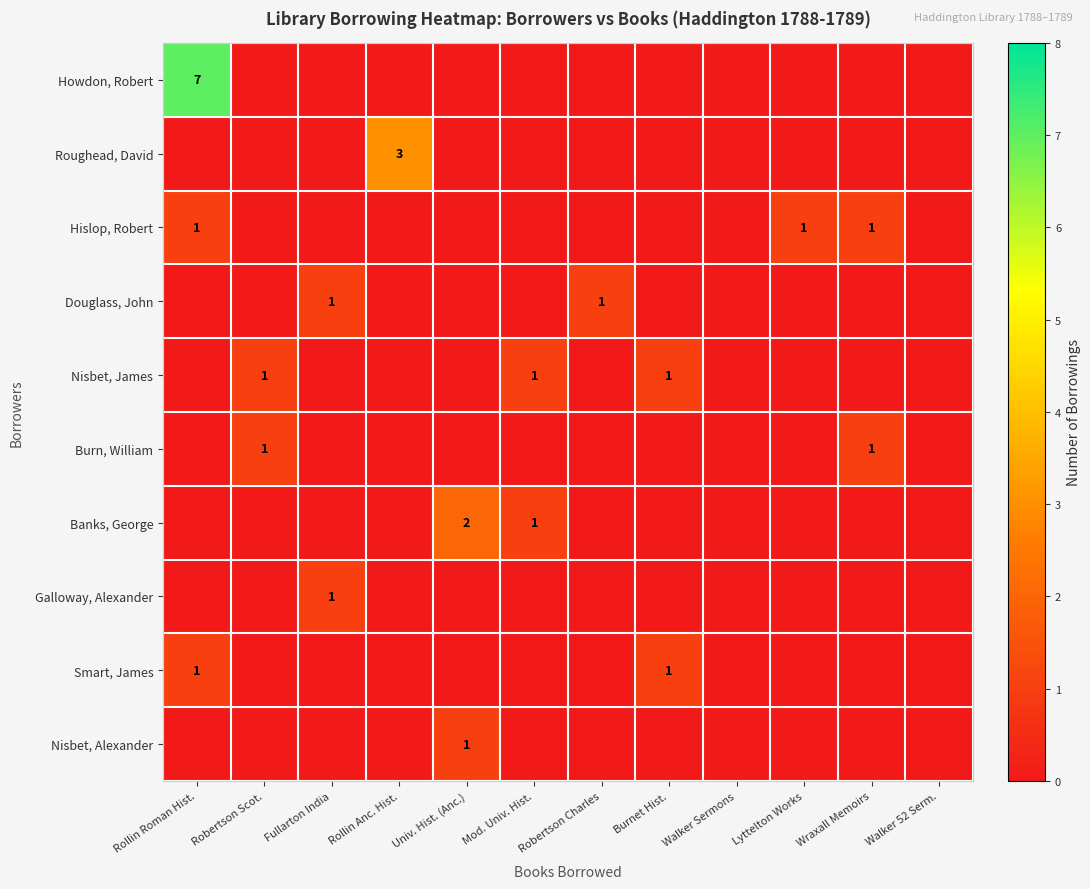

True or false: Burn, William has a value of 0 at Wraxall Memoirs.

False